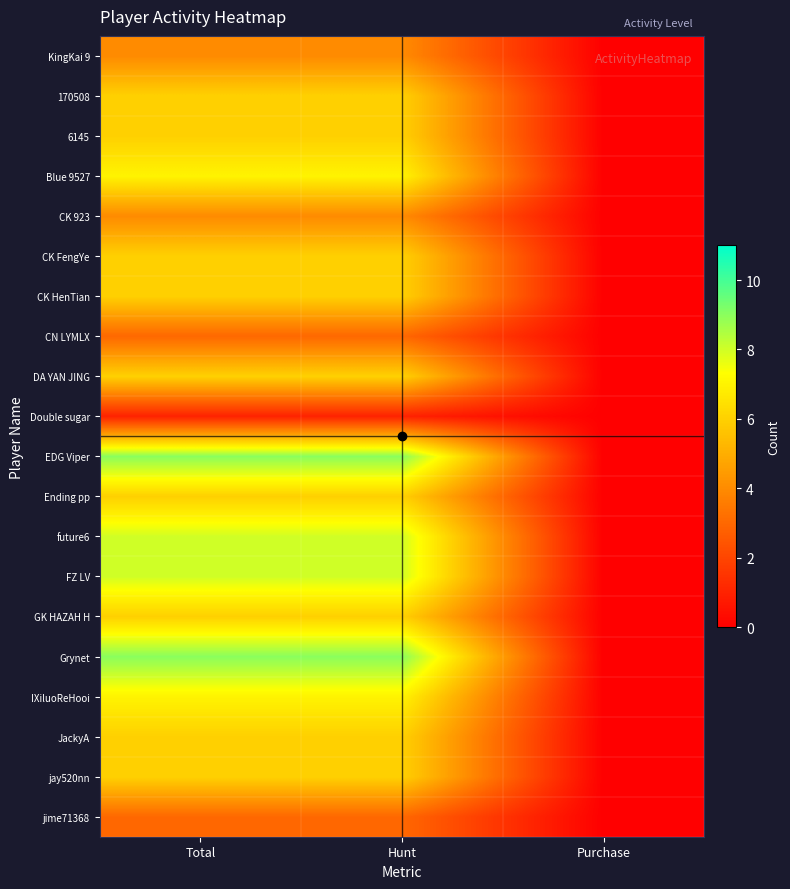

Reading left to right, list all the values displayed in this chart.

KingKai 9: Total=4	Hunt=4	Purchase=0
170508: Total=6	Hunt=6	Purchase=0
6145: Total=6	Hunt=6	Purchase=0
Blue 9527: Total=7	Hunt=7	Purchase=0
CK 923: Total=4	Hunt=4	Purchase=0
CK FengYe: Total=6	Hunt=6	Purchase=0
CK HenTian: Total=6	Hunt=6	Purchase=0
CN LYMLX: Total=3	Hunt=3	Purchase=0
DA YAN JING: Total=6	Hunt=6	Purchase=0
Double sugar: Total=1	Hunt=1	Purchase=0
EDG Viper: Total=9	Hunt=9	Purchase=0
Ending pp: Total=6	Hunt=6	Purchase=0
future6: Total=8	Hunt=8	Purchase=0
FZ LV: Total=8	Hunt=8	Purchase=0
GK HAZAH H: Total=6	Hunt=6	Purchase=0
Grynet: Total=9	Hunt=9	Purchase=0
IXiluoReHooi: Total=7	Hunt=7	Purchase=0
JackyA: Total=6	Hunt=6	Purchase=0
jay520nn: Total=6	Hunt=6	Purchase=0
jime71368: Total=3	Hunt=3	Purchase=0